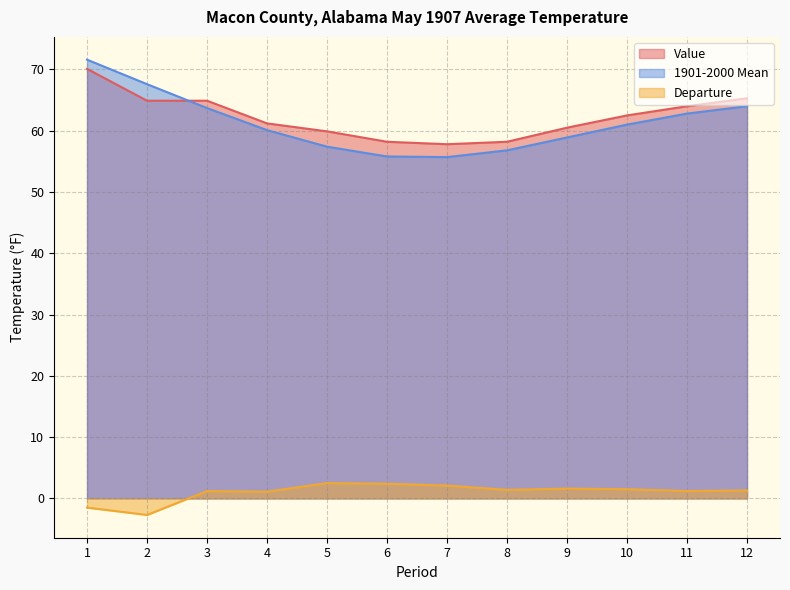

What is the difference between the second highest and minimum values in the Value series?

7.5